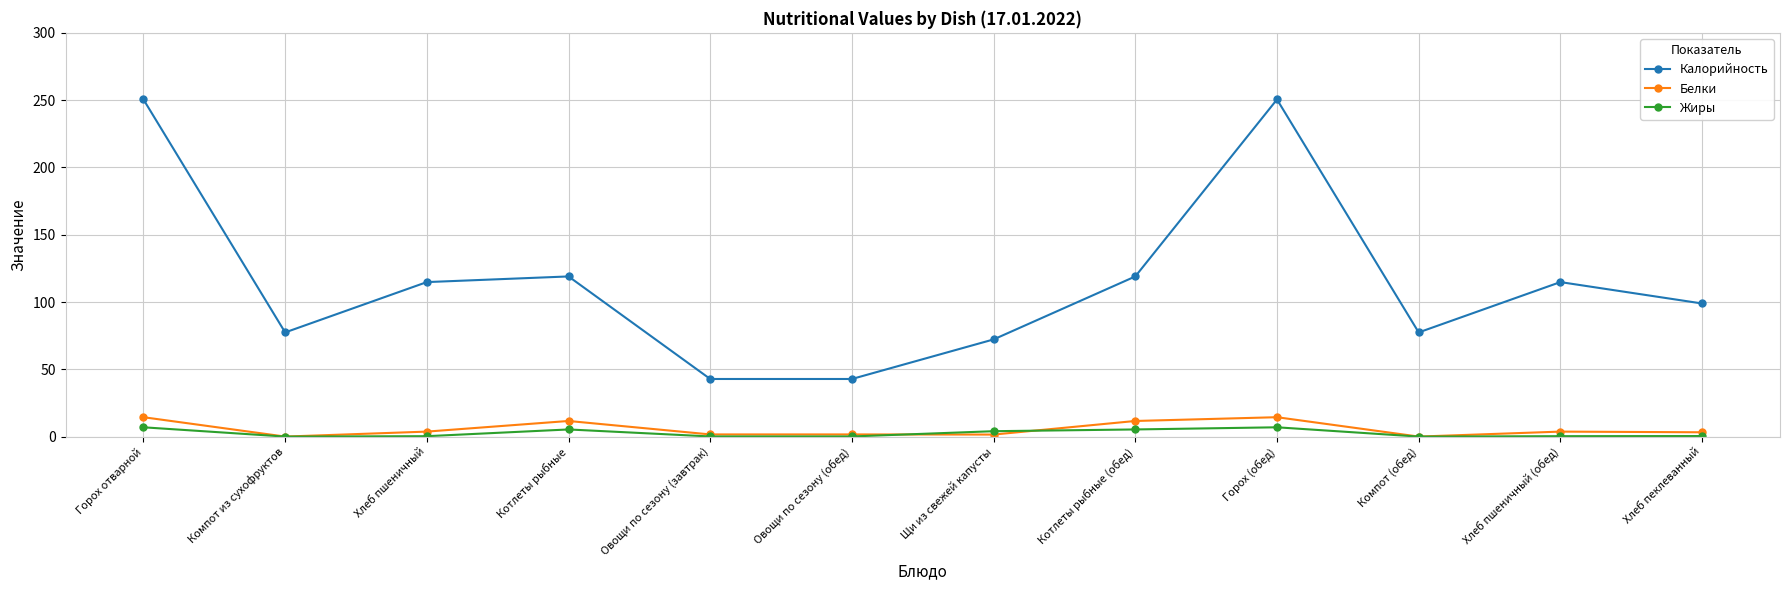

At which category does Калорийность reach its first local peak?

Котлеты рыбные